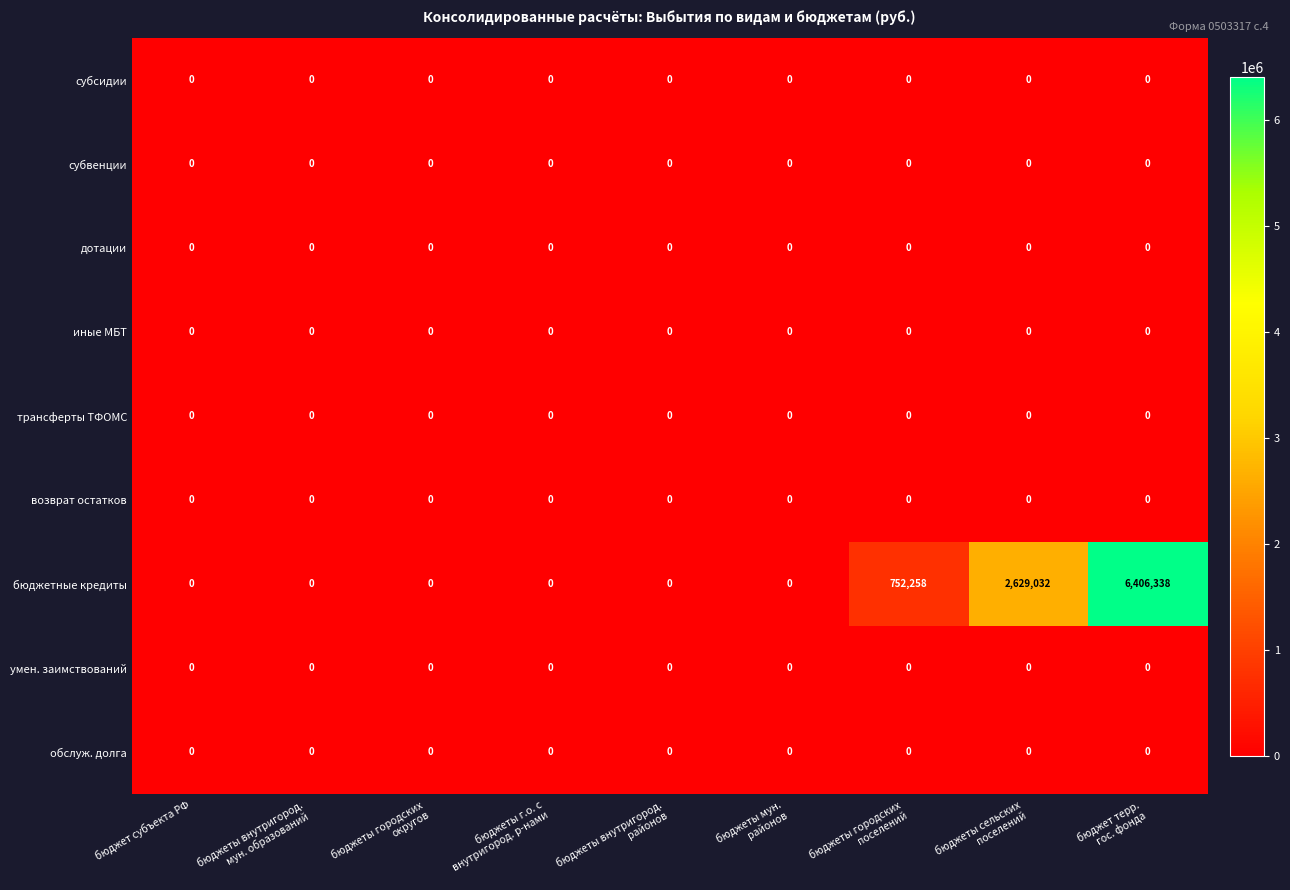

Which series has the largest total across all categories?

бюджетные кредиты